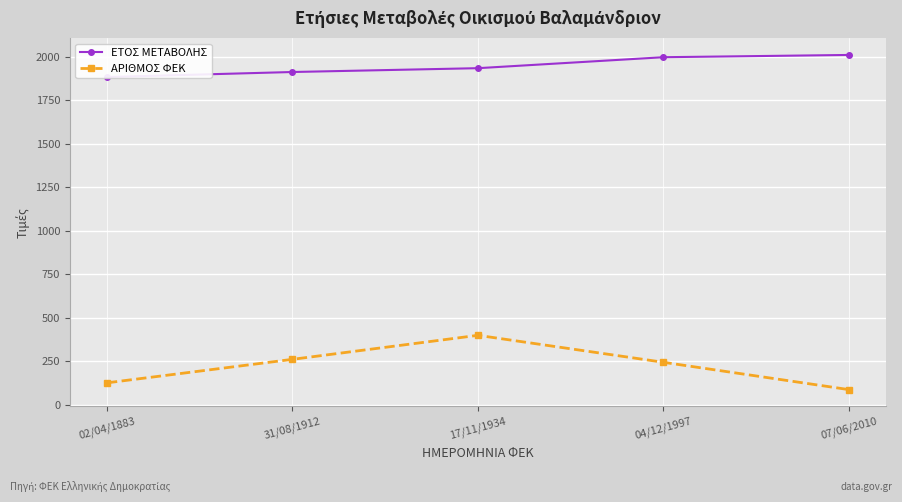

Rank the series by their average value, from highest to lowest.

ΕΤΟΣ ΜΕΤΑΒΟΛΗΣ, ΑΡΙΘΜΟΣ ΦΕΚ